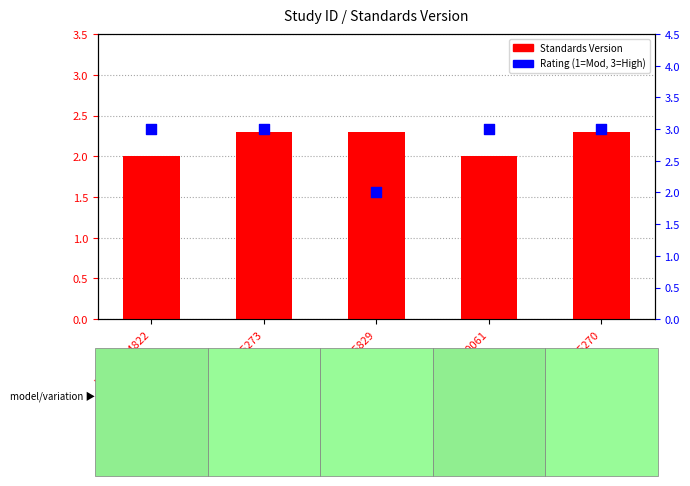

What is the total value across all series at WWHV094822?

5.0